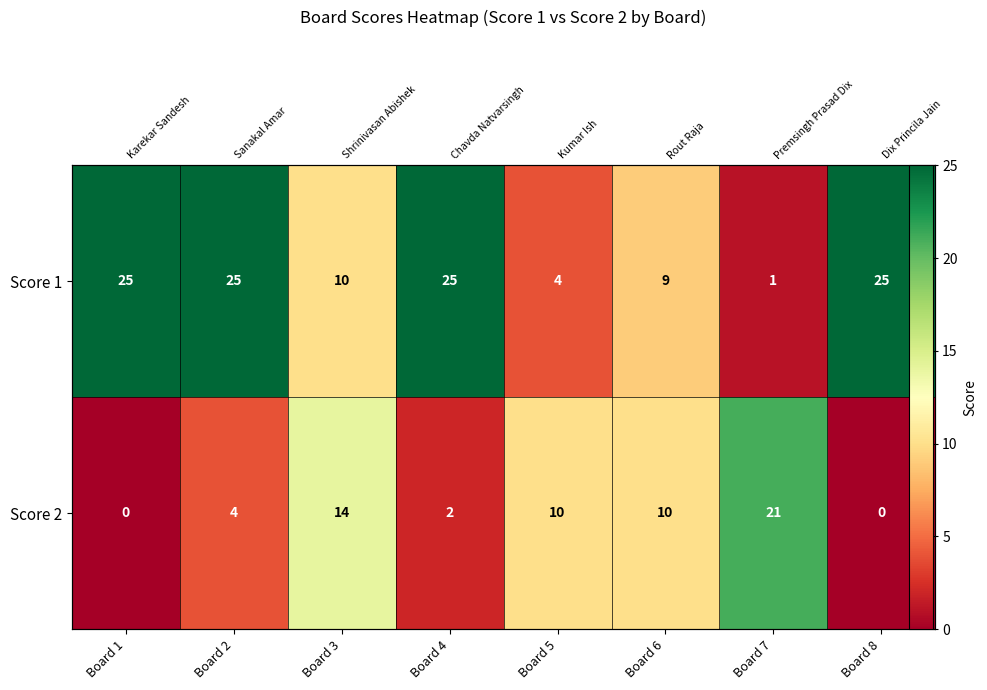

Which series has the largest total across all categories?

Score 1